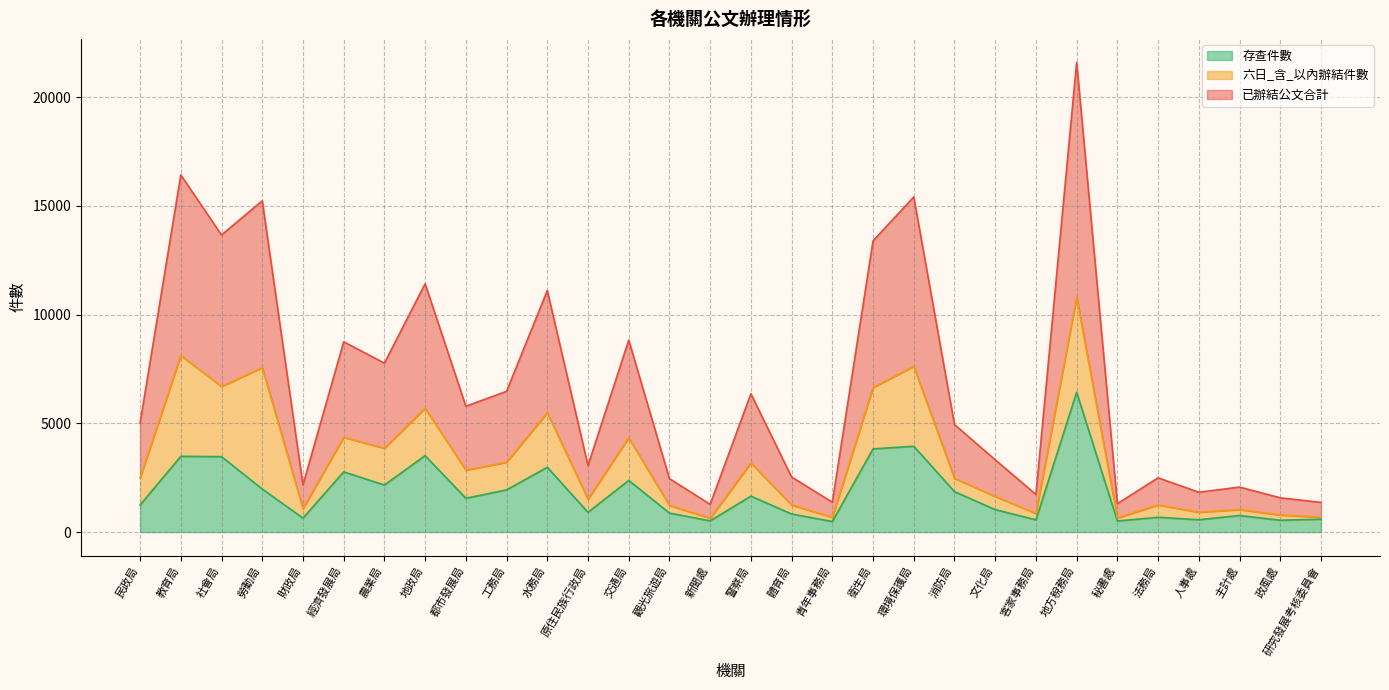

At which category is the sum across all series the highest?

地方稅務局